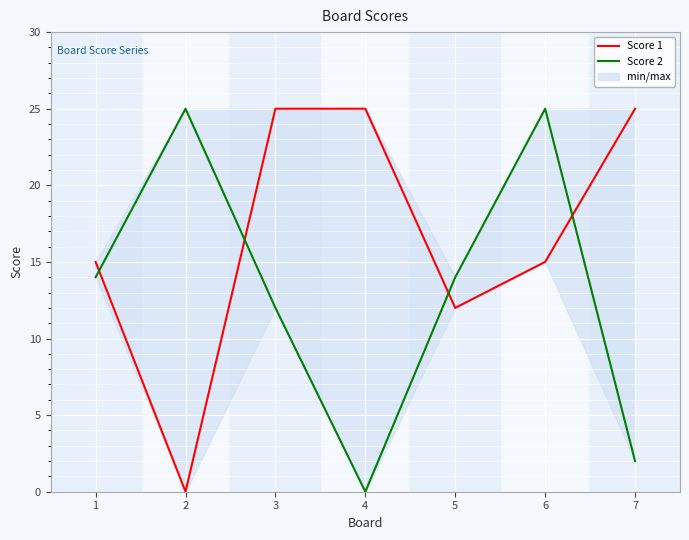

Reading right to left, extract all data points from this chart.

Score 1: 7=25	6=15	5=12	4=25	3=25	2=0	1=15
Score 2: 7=2	6=25	5=14	4=0	3=12	2=25	1=14